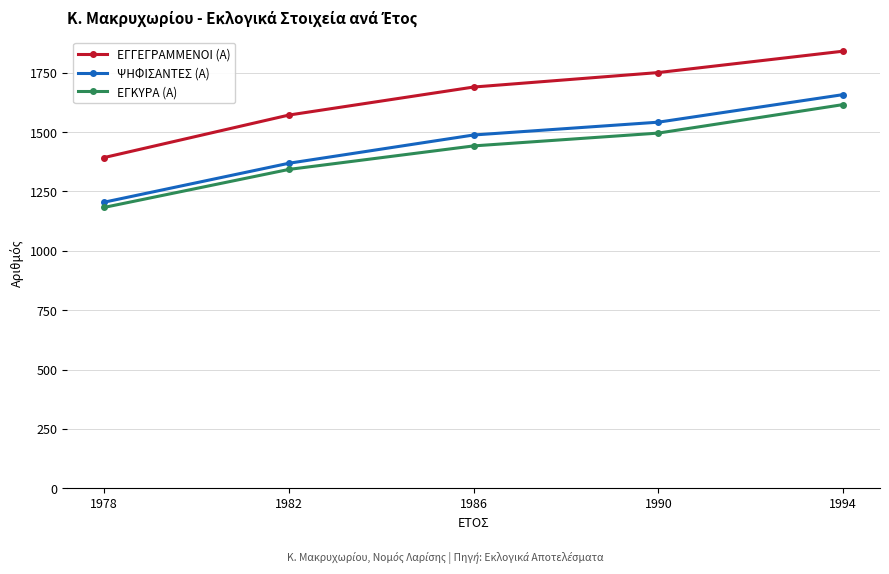

What is the spread (max minus min) of values at 1990?

255